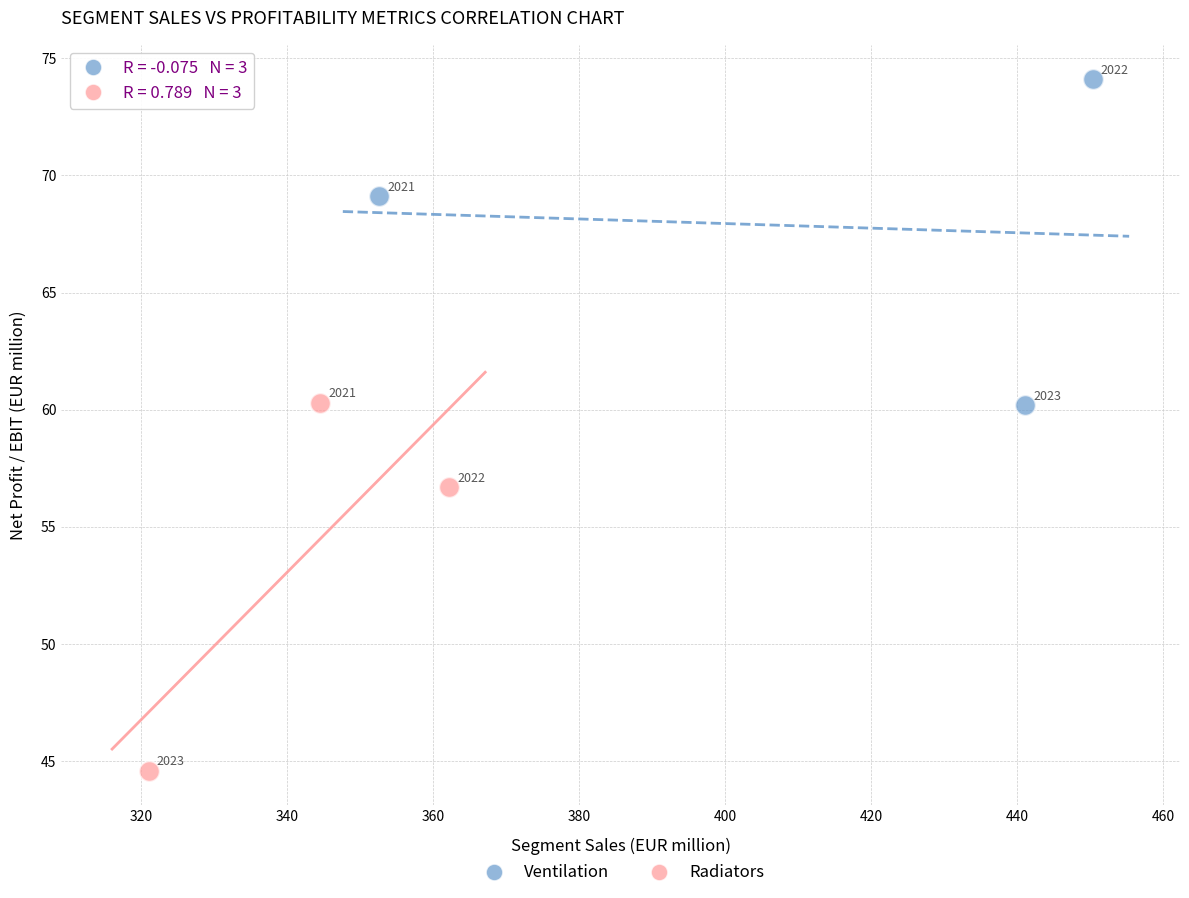

Which series reaches the minimum Y coordinate?

Radiators